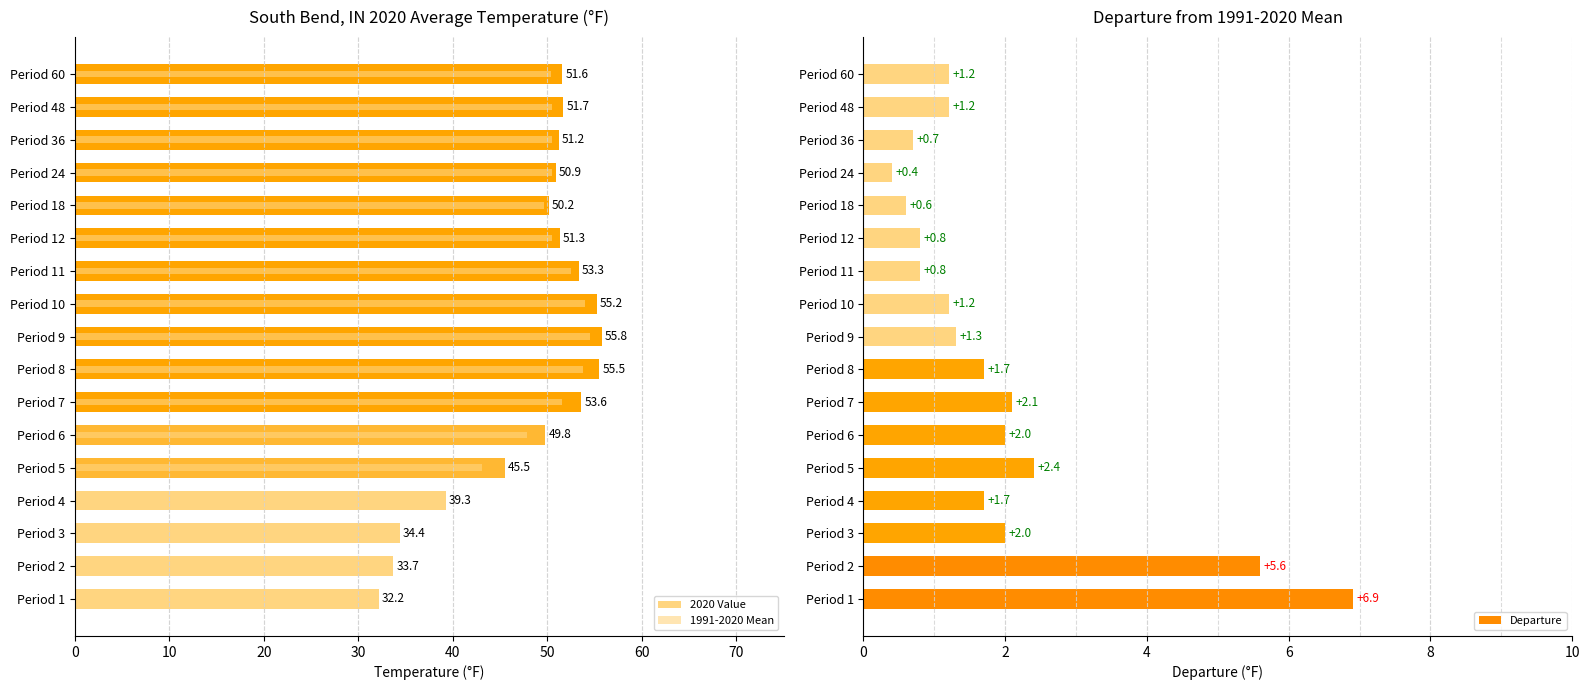

What value does the Departure series have at Period 60?

1.2